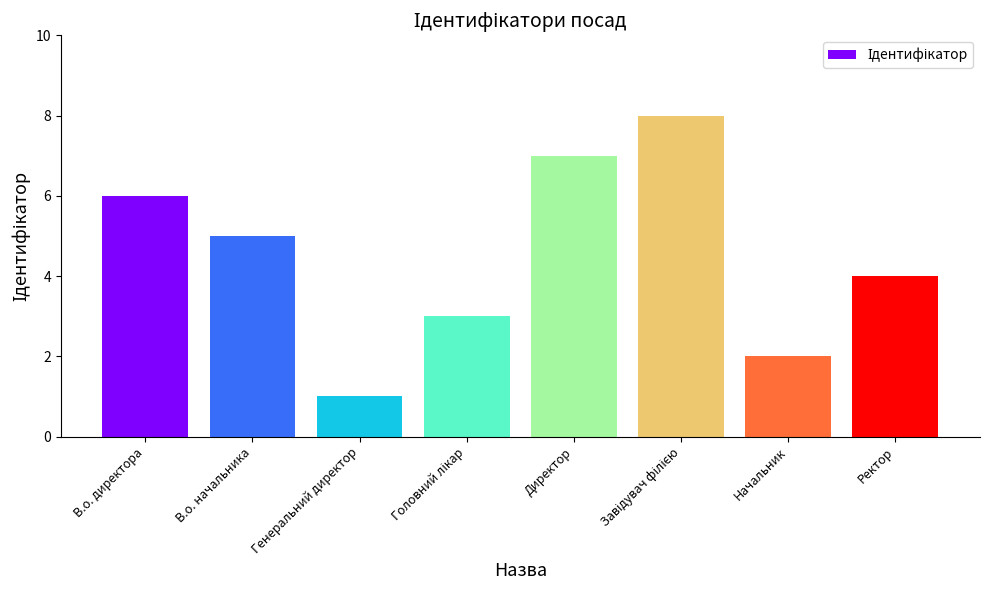

What is the difference between the maximum and second lowest values?

6